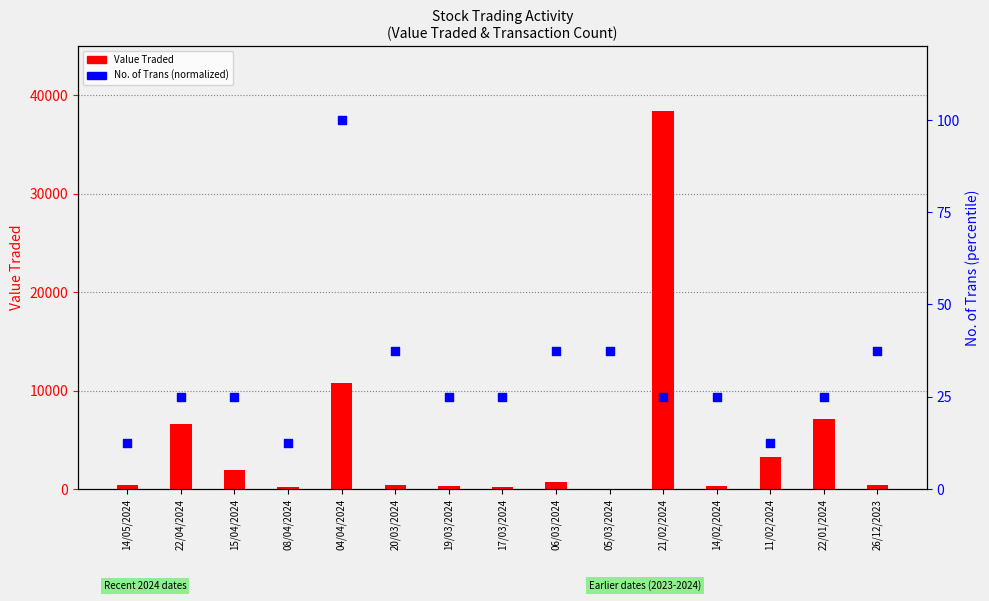

Which series has the largest Y range (max minus min)?

Value Traded